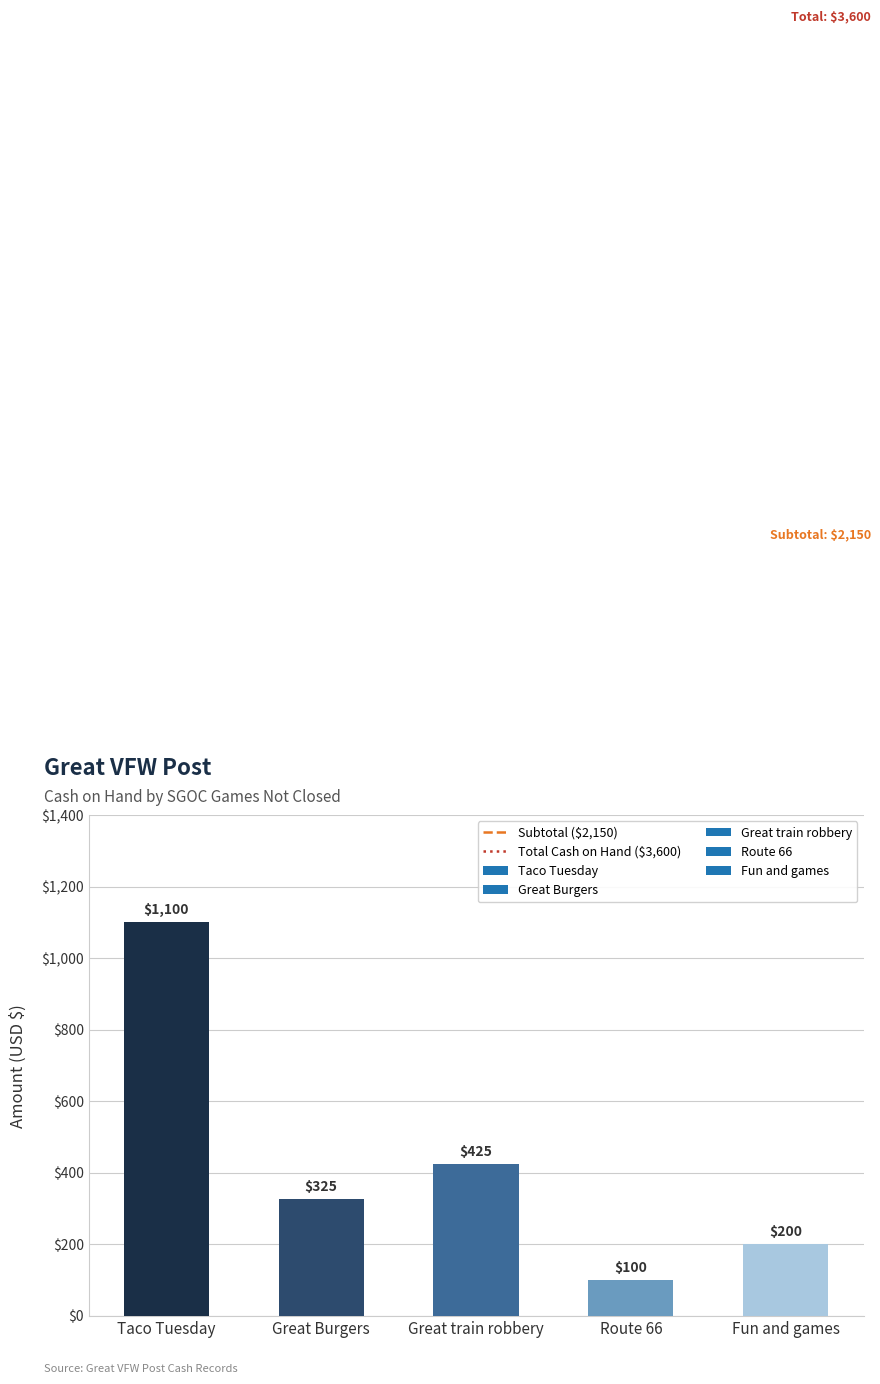

Which label corresponds to the smallest value in the chart?

Route 66